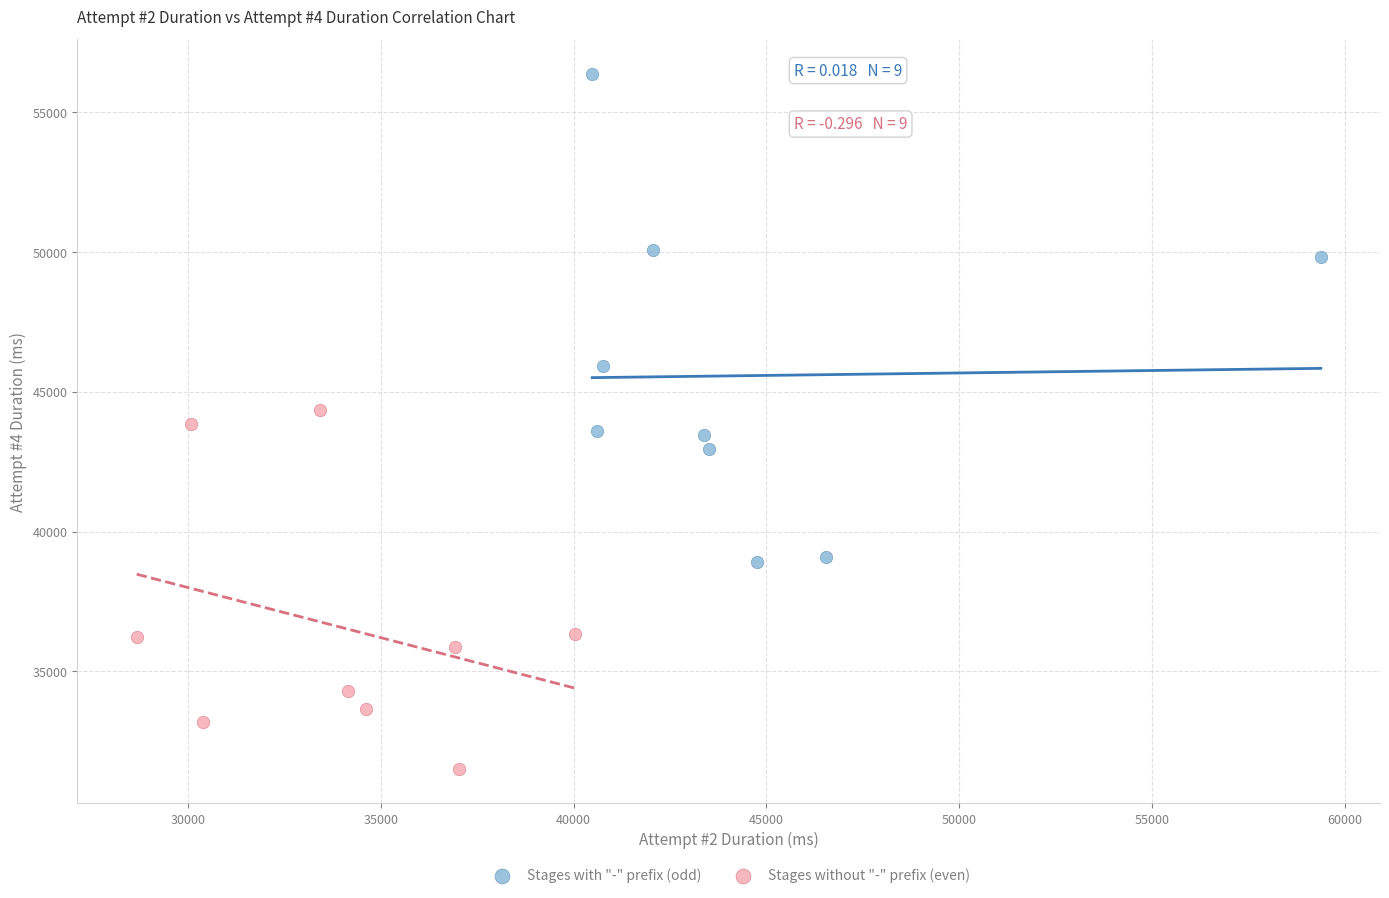

Which series contains the highest Y value?

Stages with "-" prefix (odd)